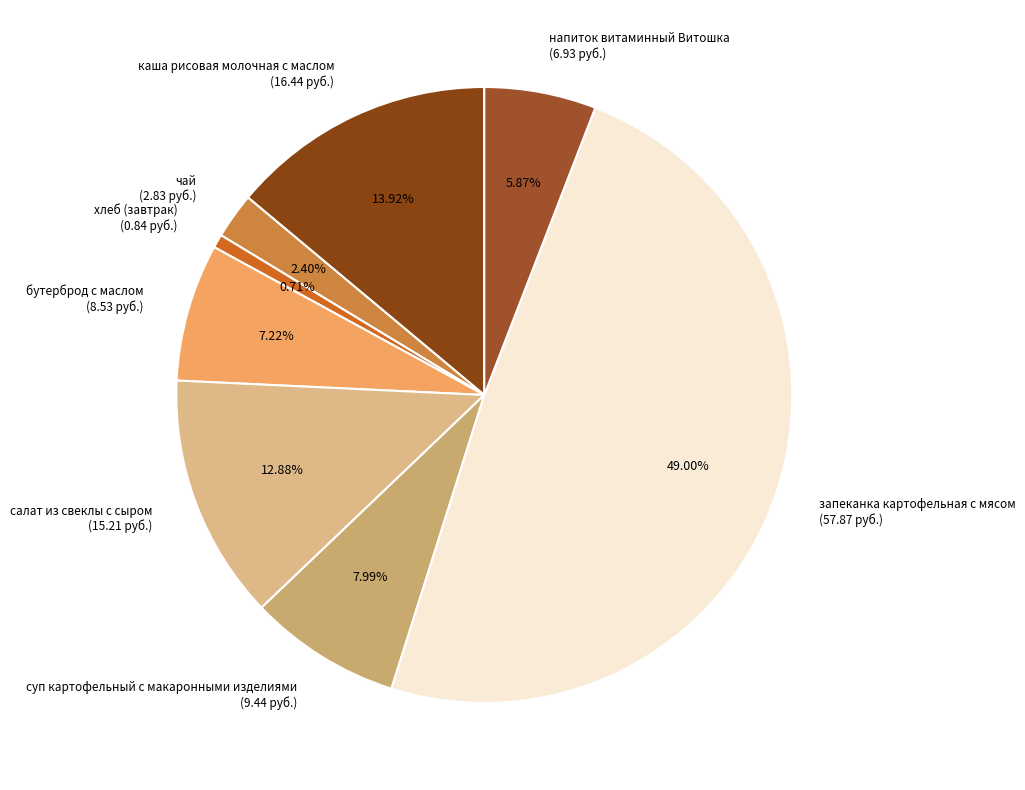

Count the number of slices in the pie.

8